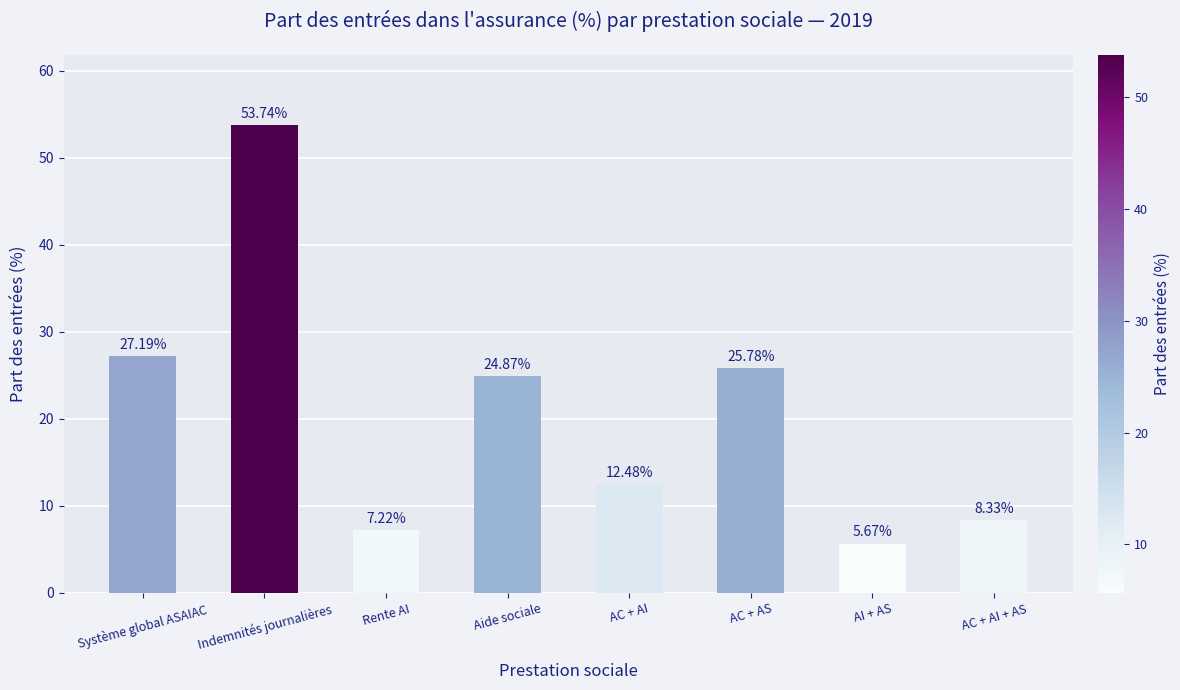

What is the change in value from Indemnités journalières to Aide sociale?

-28.9